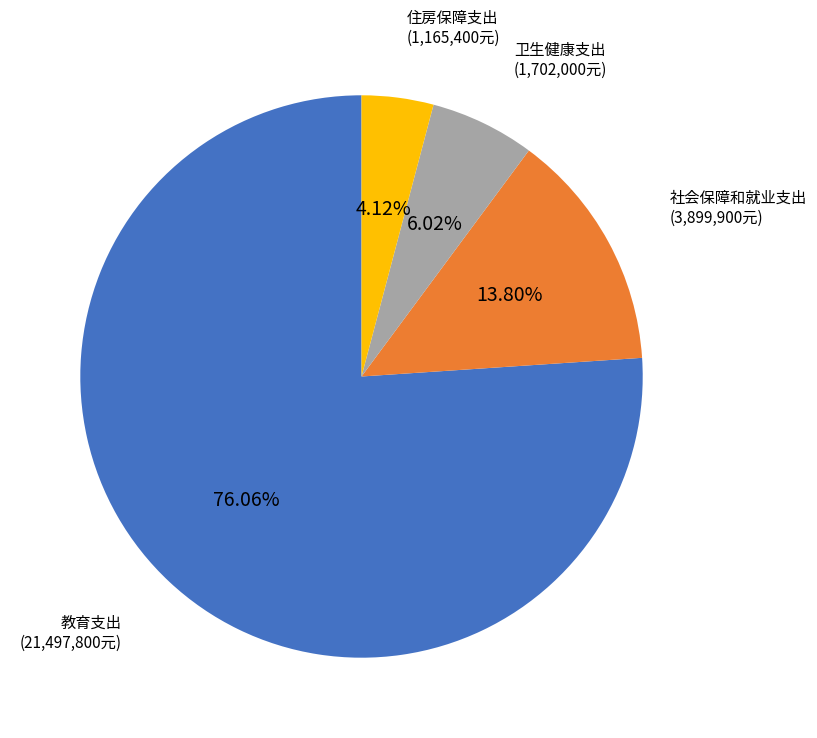

Is there any slice that represents more than half of the pie?

Yes